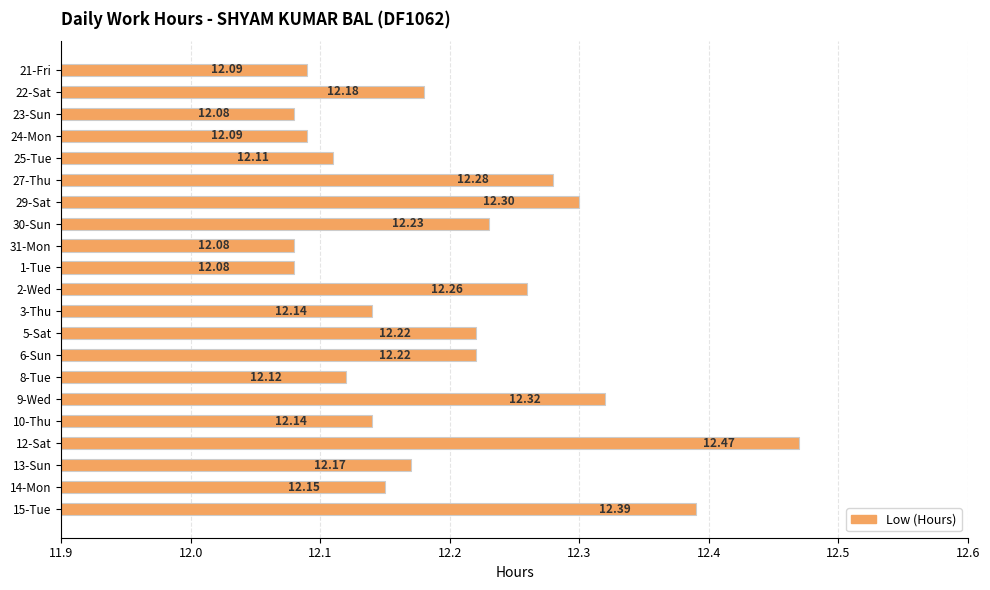

Are the bars grouped side by side (vs. stacked)?

No